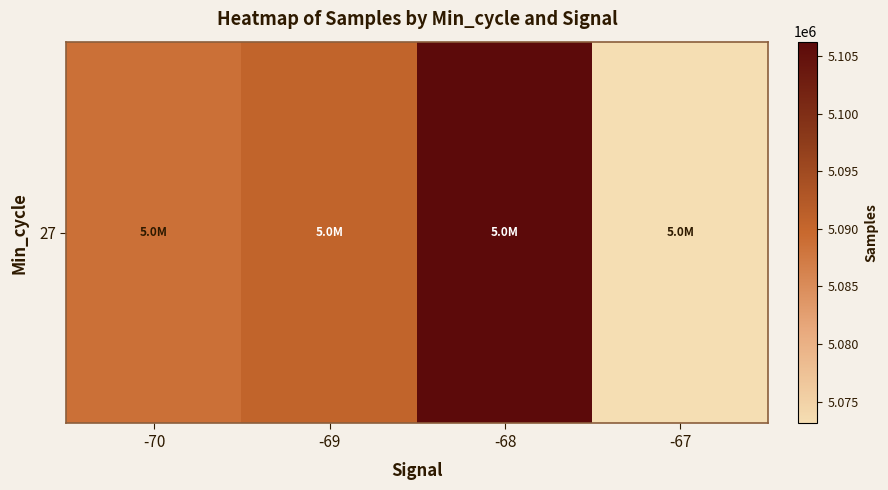

Reading left to right, list all the values displayed in this chart.

-70=5088653.0	-69=5090514.5	-68=5106235.9	-67=5073106.8